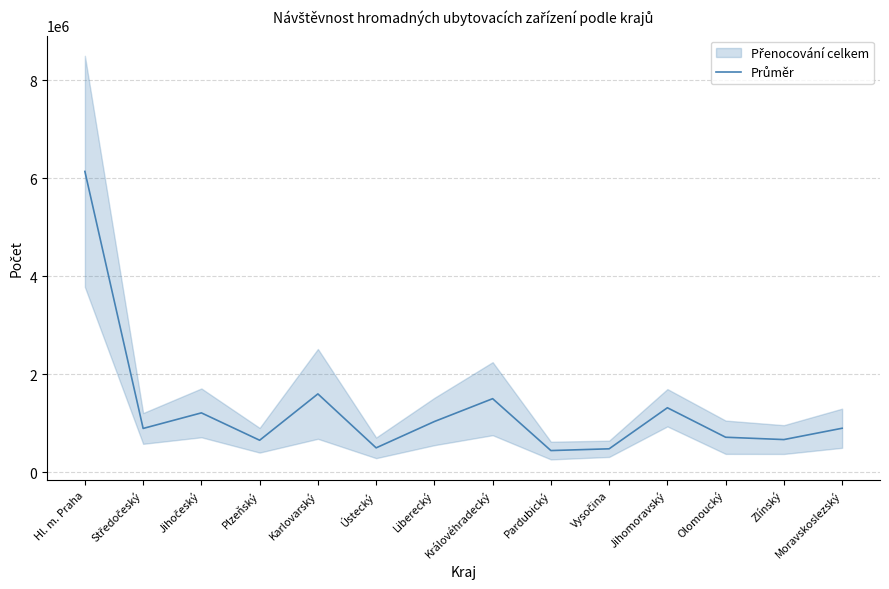

Approximately how many times larger is the value at Vysočina compared to Liberecký?

0.5